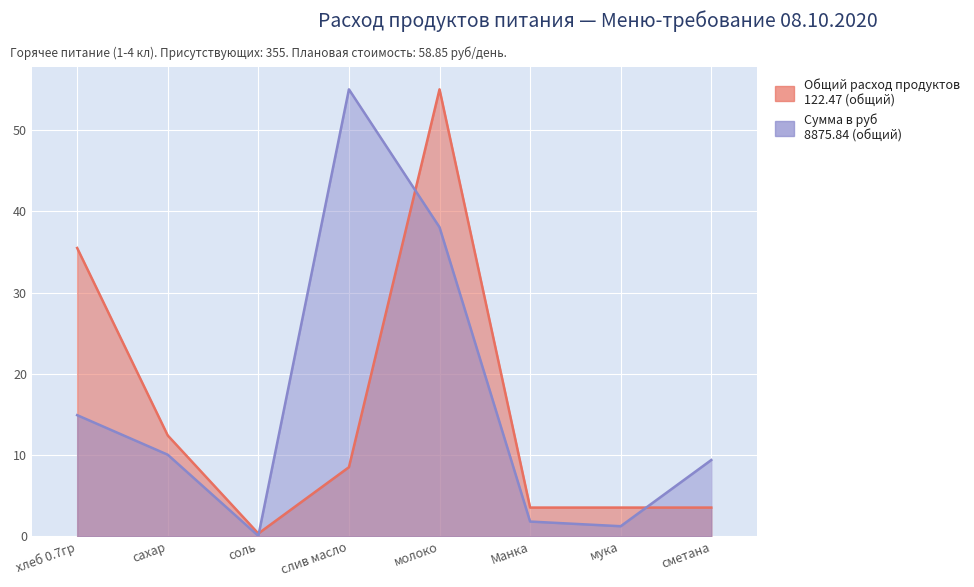

Which series has the largest total across all categories?

Сумма в руб